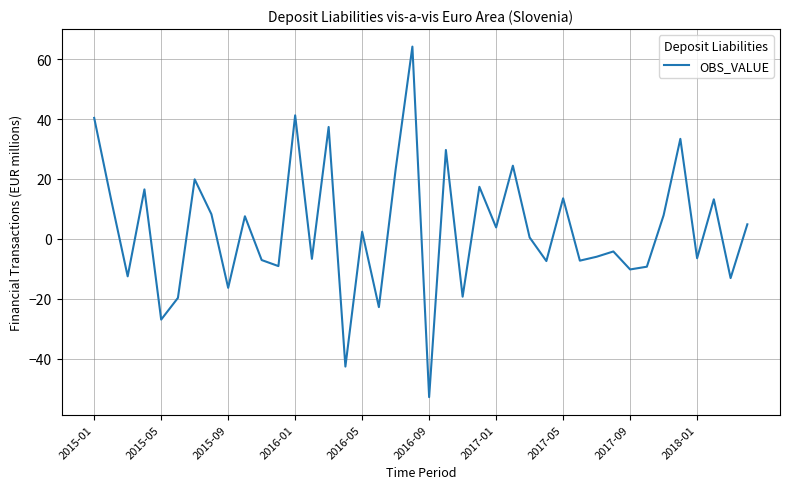

What is the difference between the maximum and minimum values?

117.1